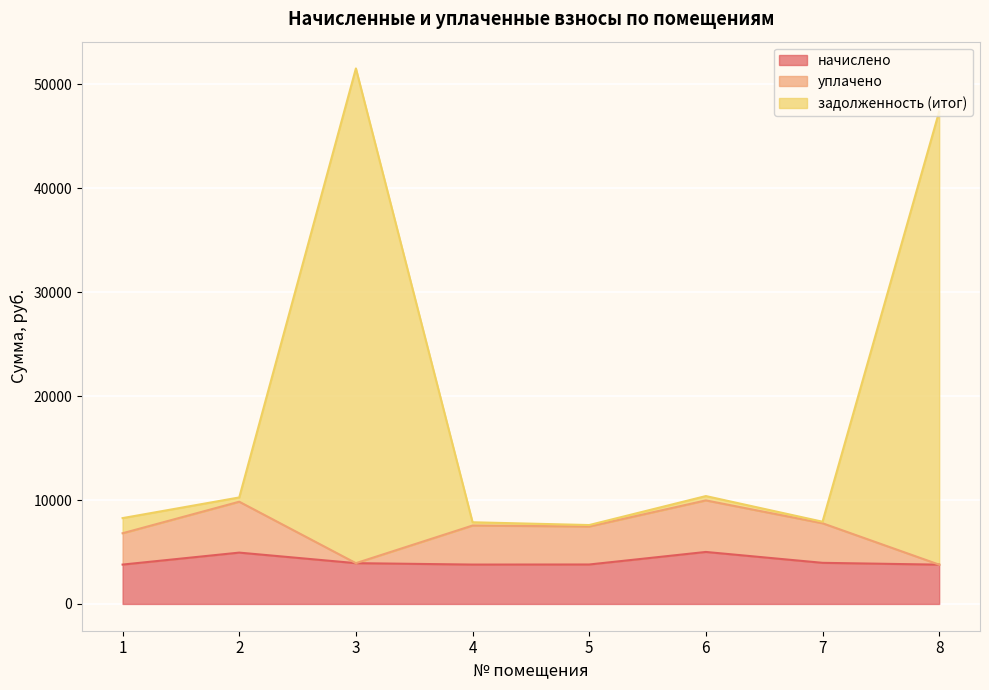

How many interior local peaks does the начислено series have?

2